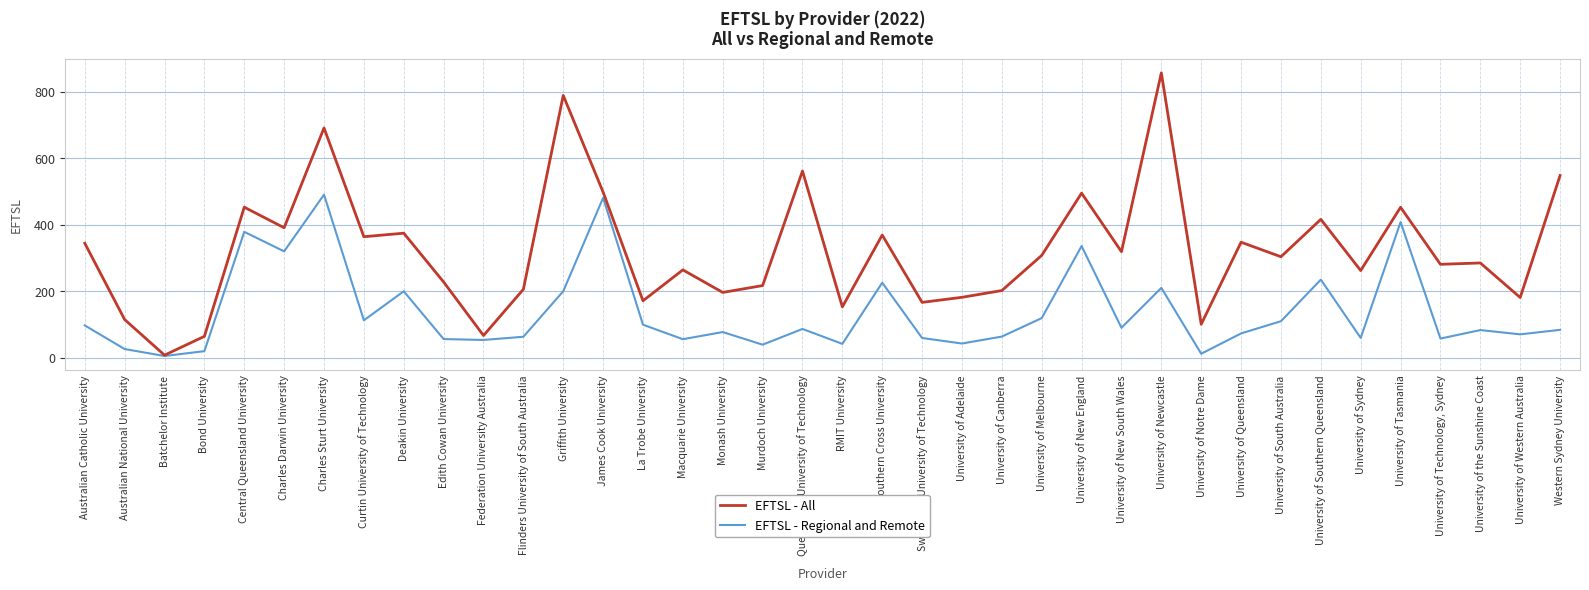

Which series has the largest range (max minus min)?

EFTSL - All